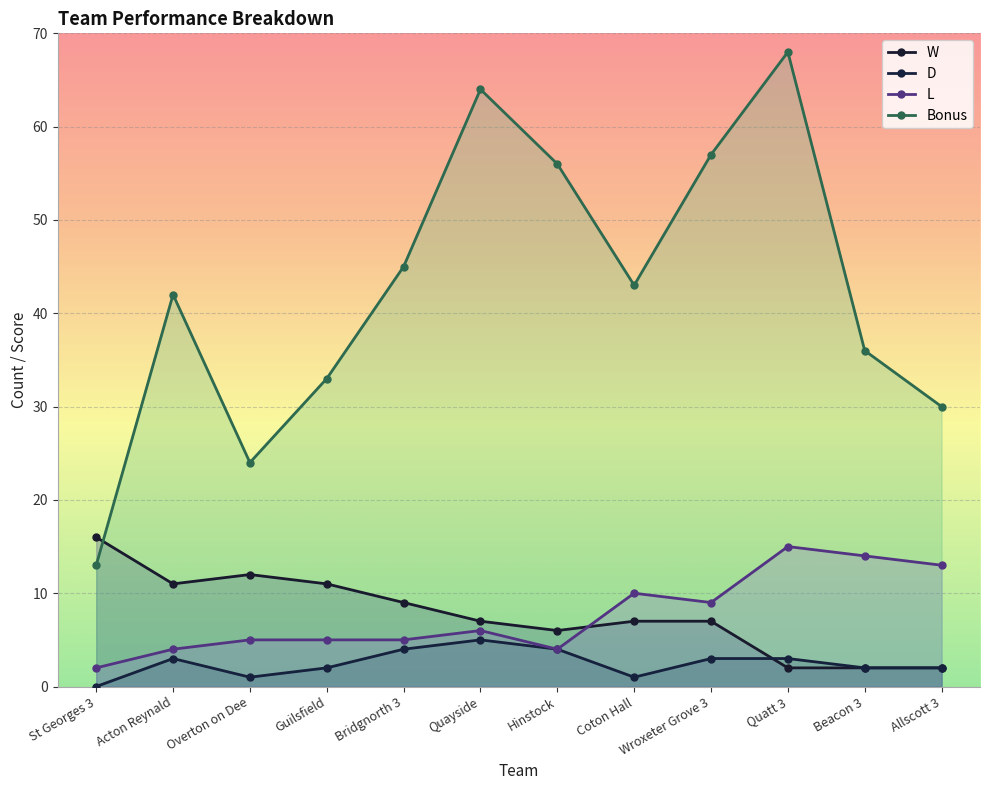

True or false: D and L cross at least once.

False